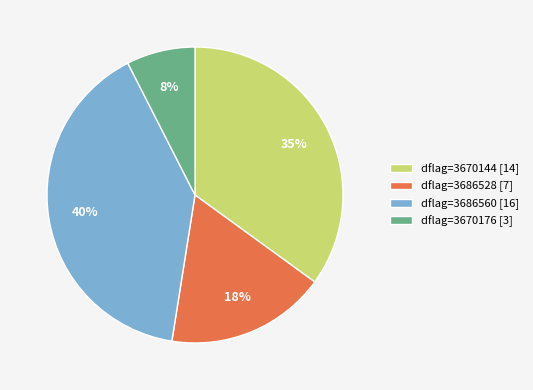

Which slice is the largest?

dflag=3686560 [16]